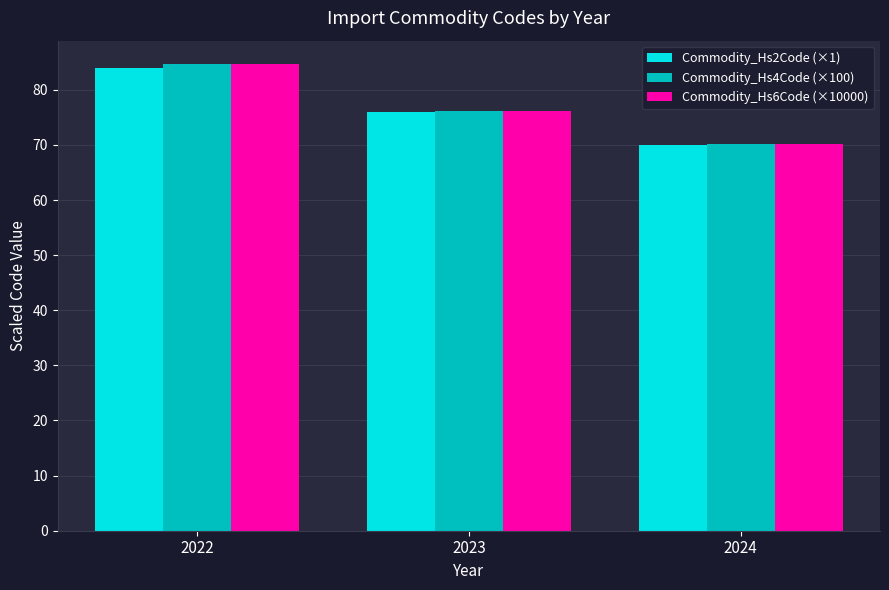

What are all the series names shown in the legend?

Commodity_Hs2Code (×1), Commodity_Hs4Code (×100), Commodity_Hs6Code (×10000)